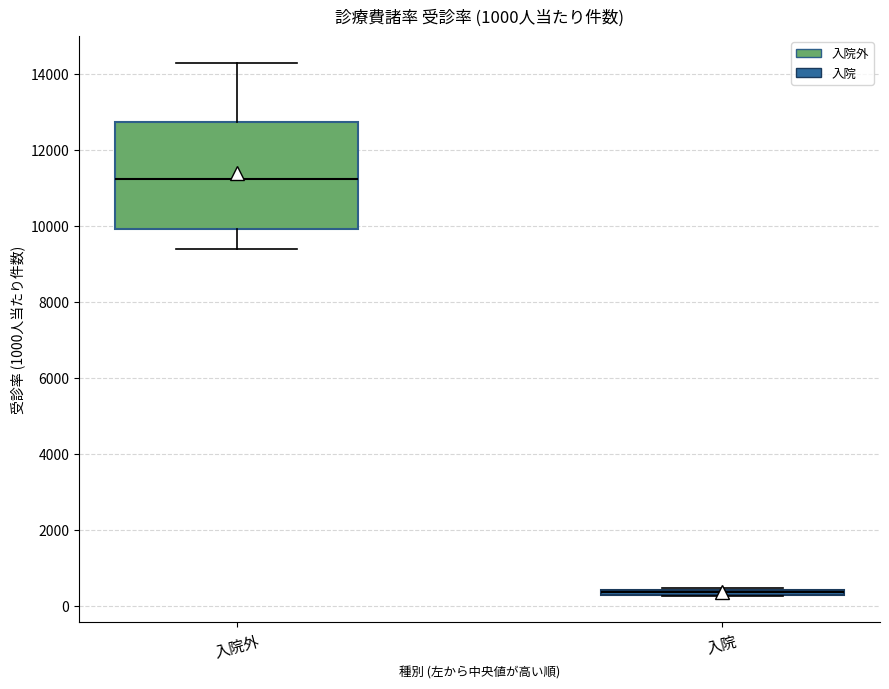

Comparing the boxes themselves (not the whiskers), which one is the tallest?

入院外